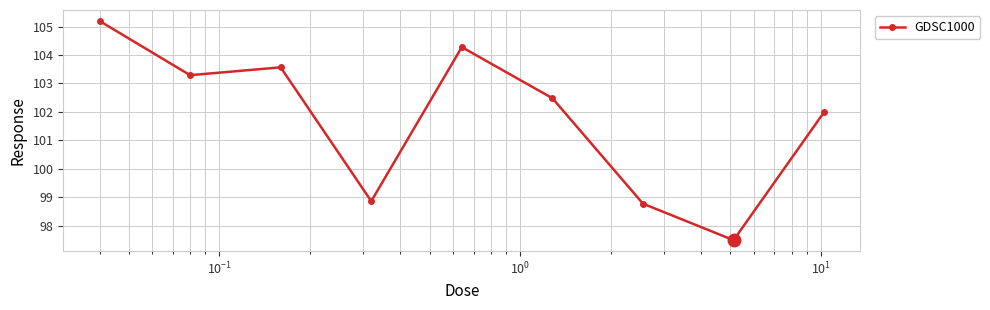

What is the difference between the maximum and minimum values?

7.7